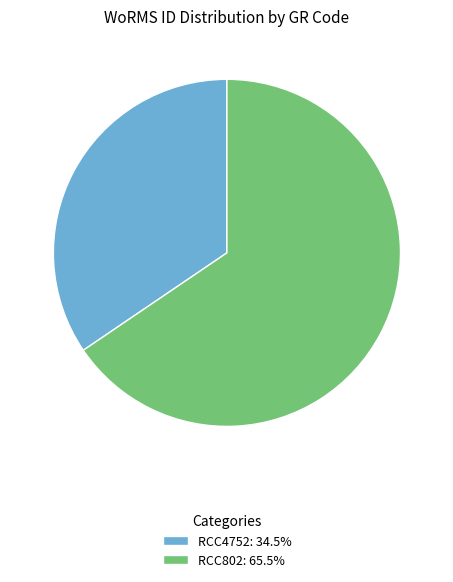

What is the ratio of the value at RCC4752 to the value at RCC802?

0.5